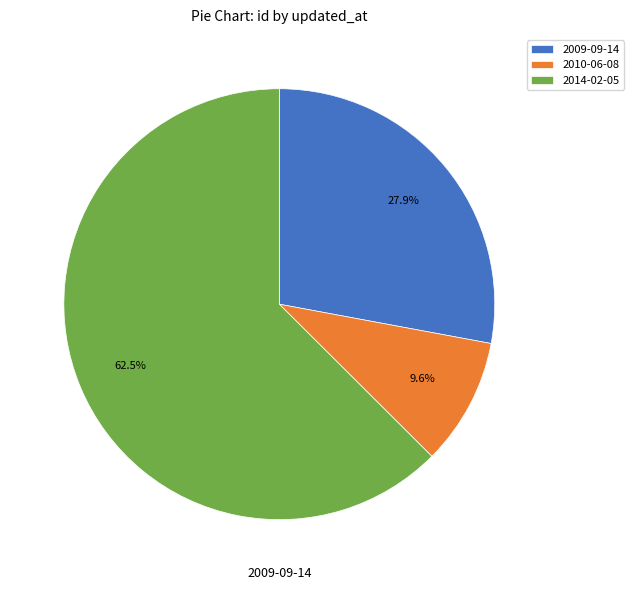

The 2014-02-05 slice represents 21% of the pie. True or false?

False